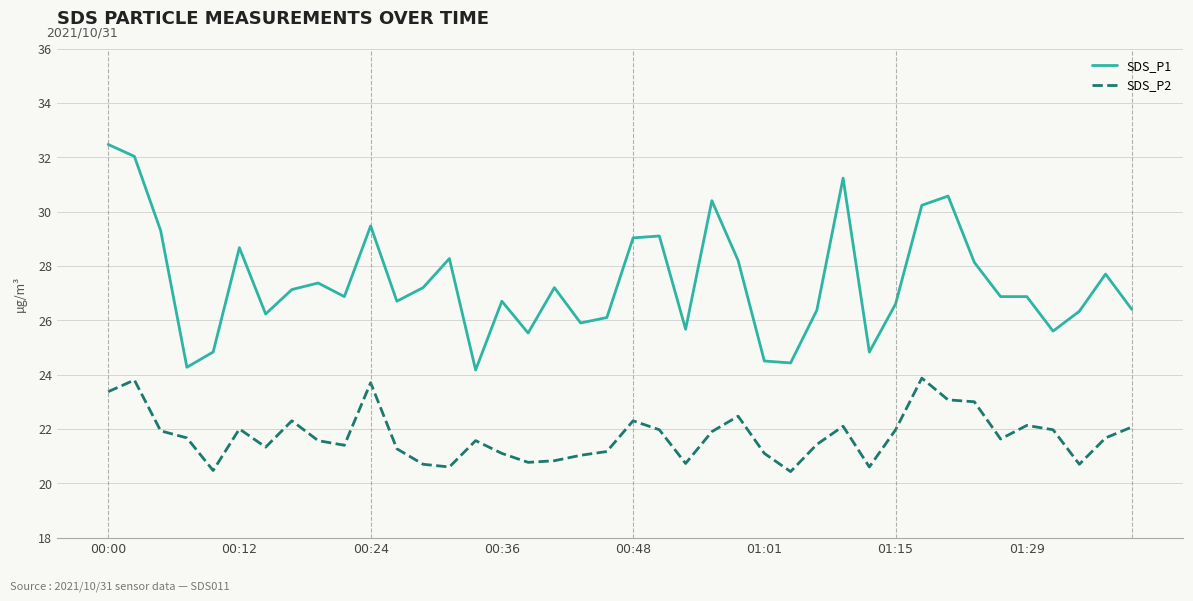

Which series has the largest range (max minus min)?

SDS_P1